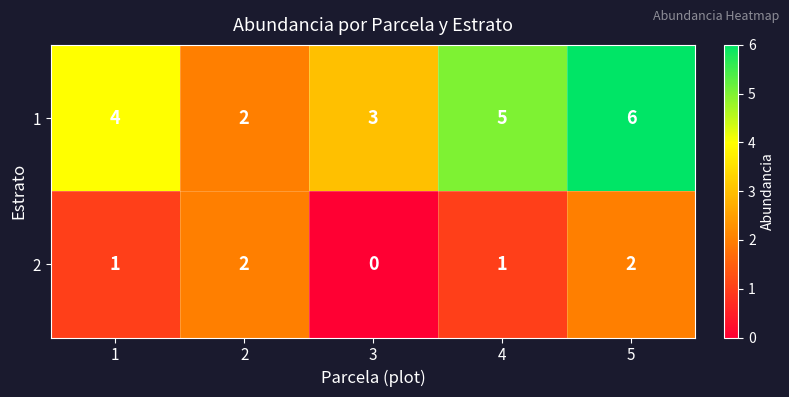

What is the approximate value of 1 at 5?

6